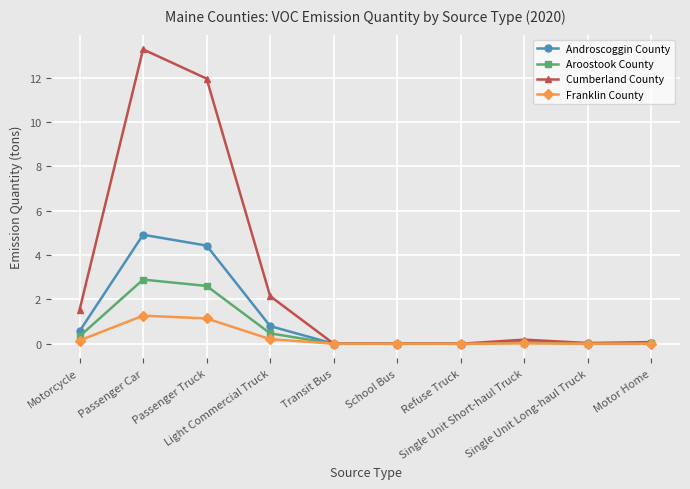

What is the label of the 3rd point from the right?

Single Unit Short-haul Truck